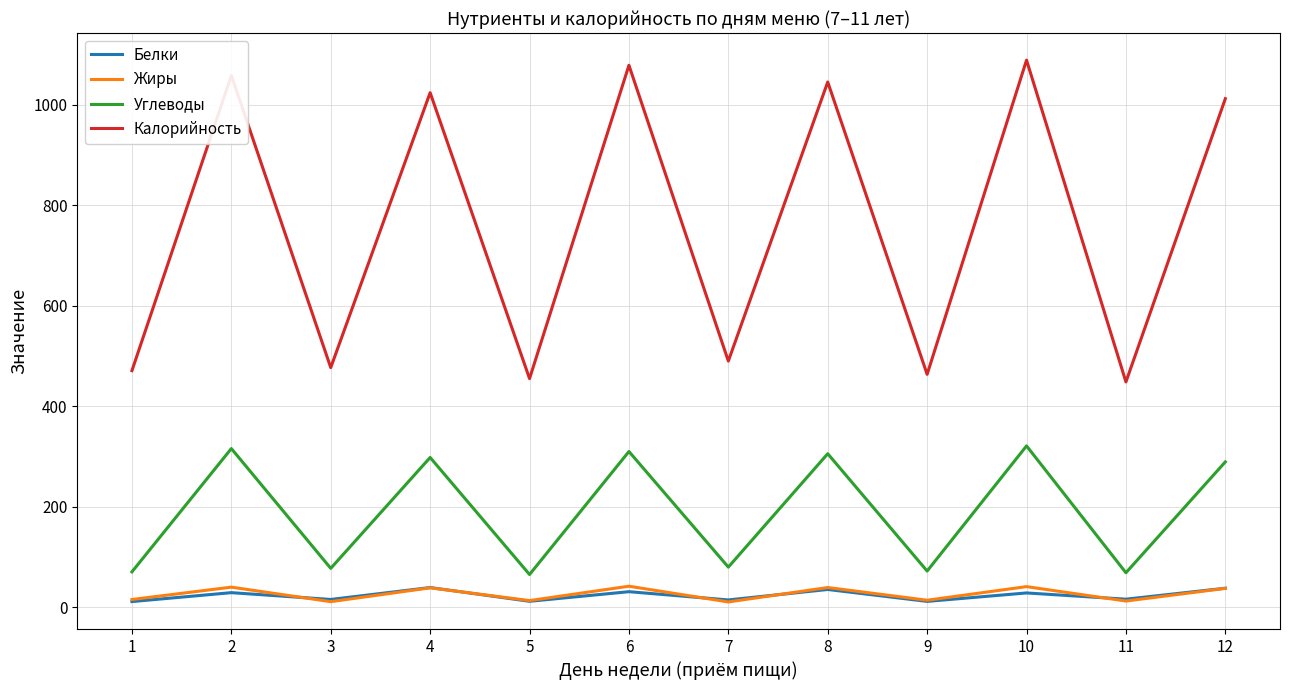

True or false: Белки and Калорийность cross at least once.

False